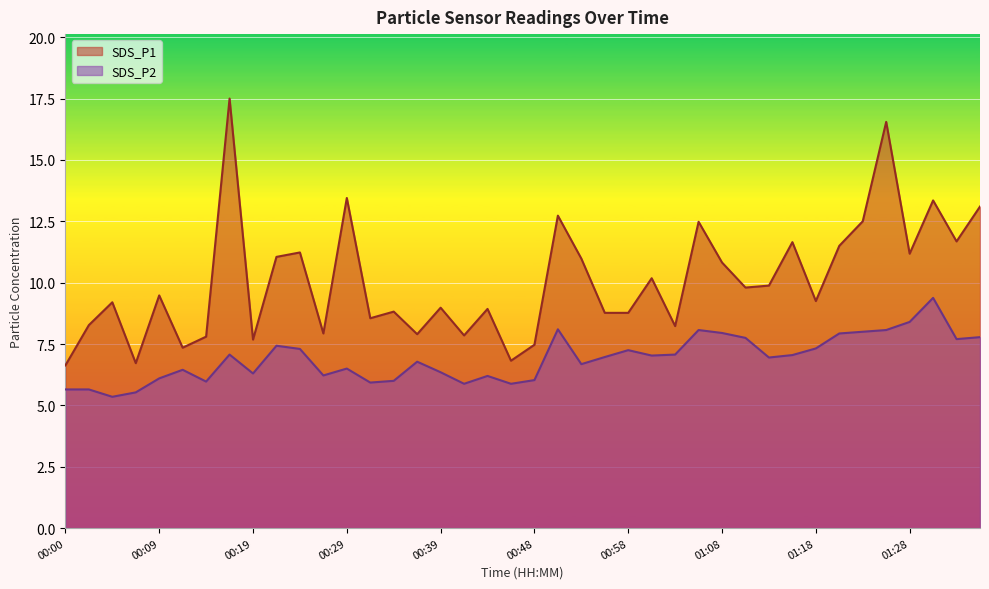

Rank the series at 01:03 from lowest to highest value.

SDS_P2, SDS_P1